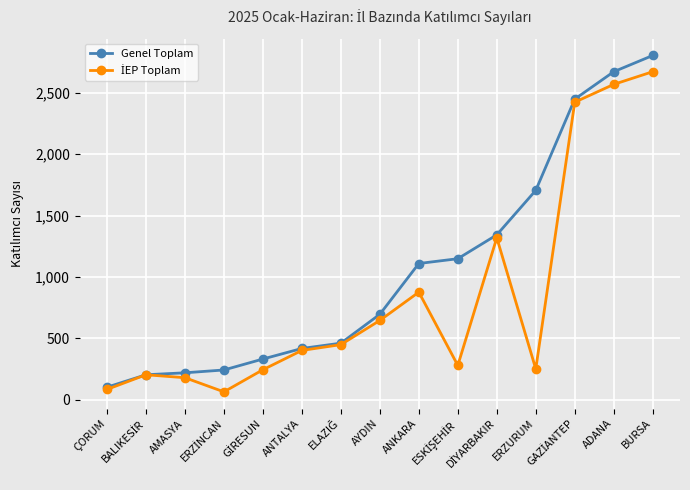

How many series are shown in this chart?

2